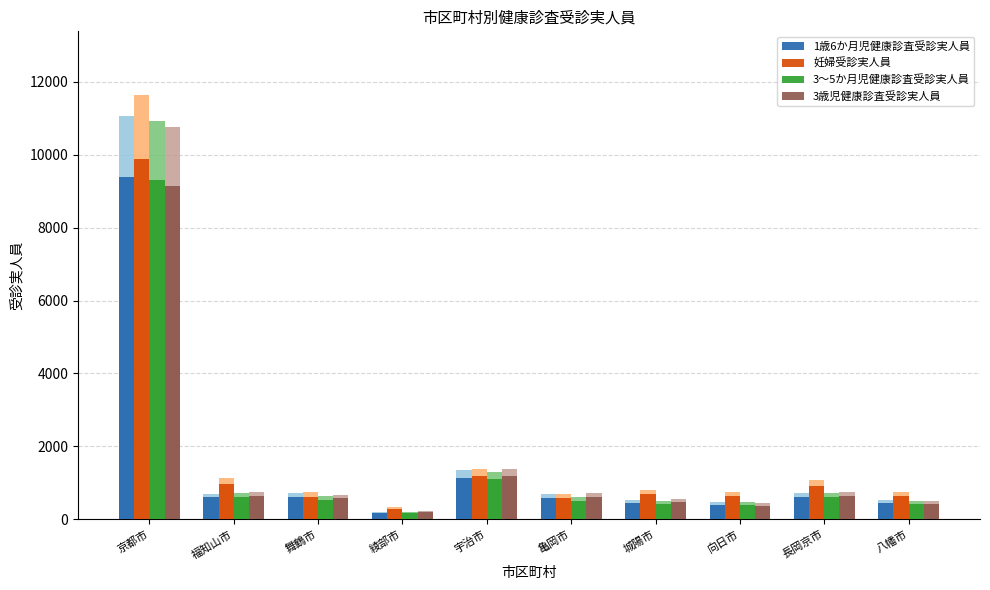

What is the spread (max minus min) of values at 長岡京市?

308.5